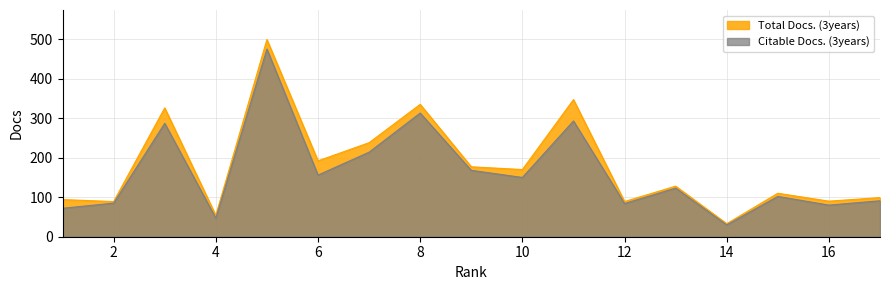

What is the difference between the highest and lowest values at 6?

36